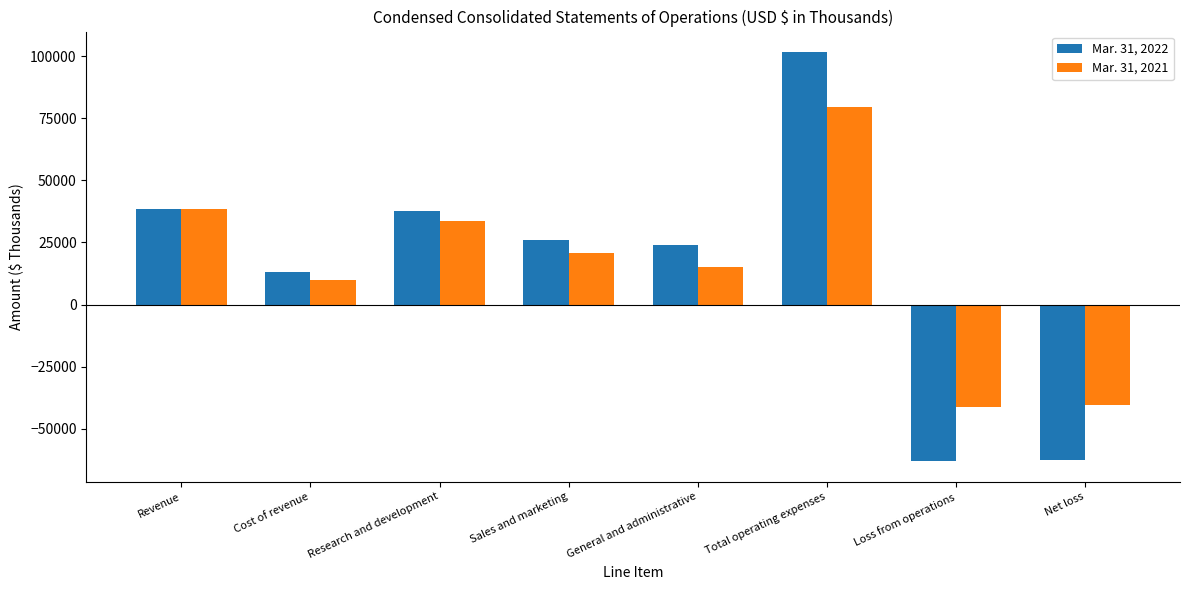

What is the highest value of the Mar. 31, 2022 series?

101687